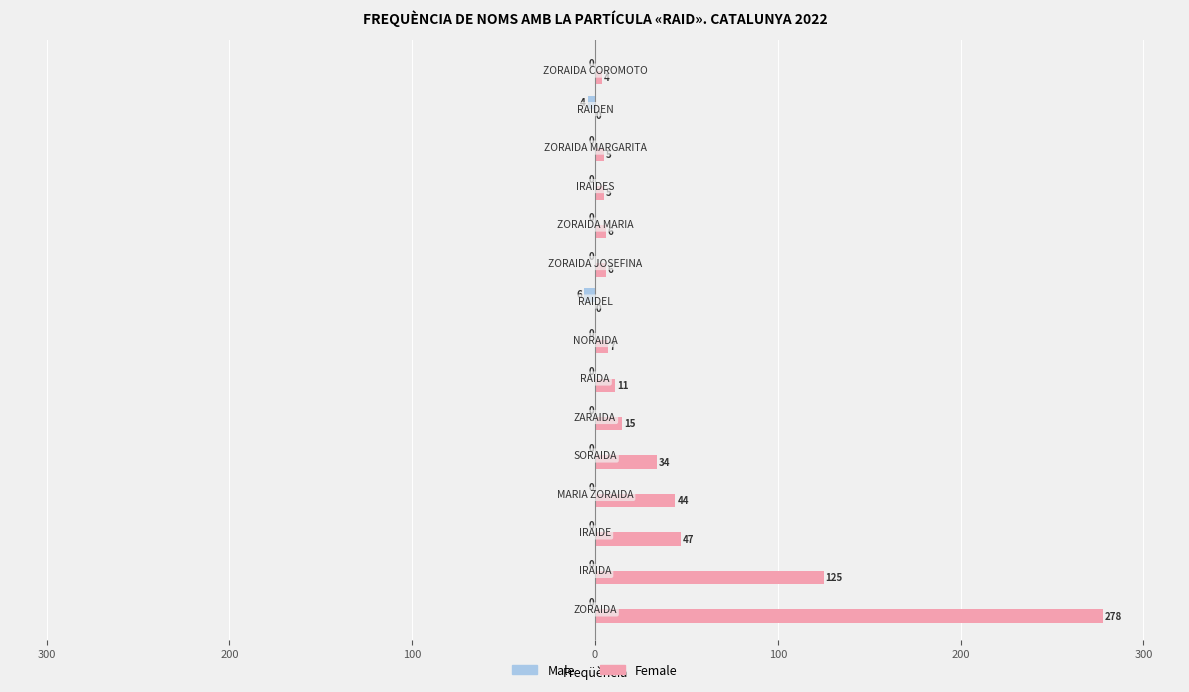

Rank the series by their average value, from lowest to highest.

Male, Female